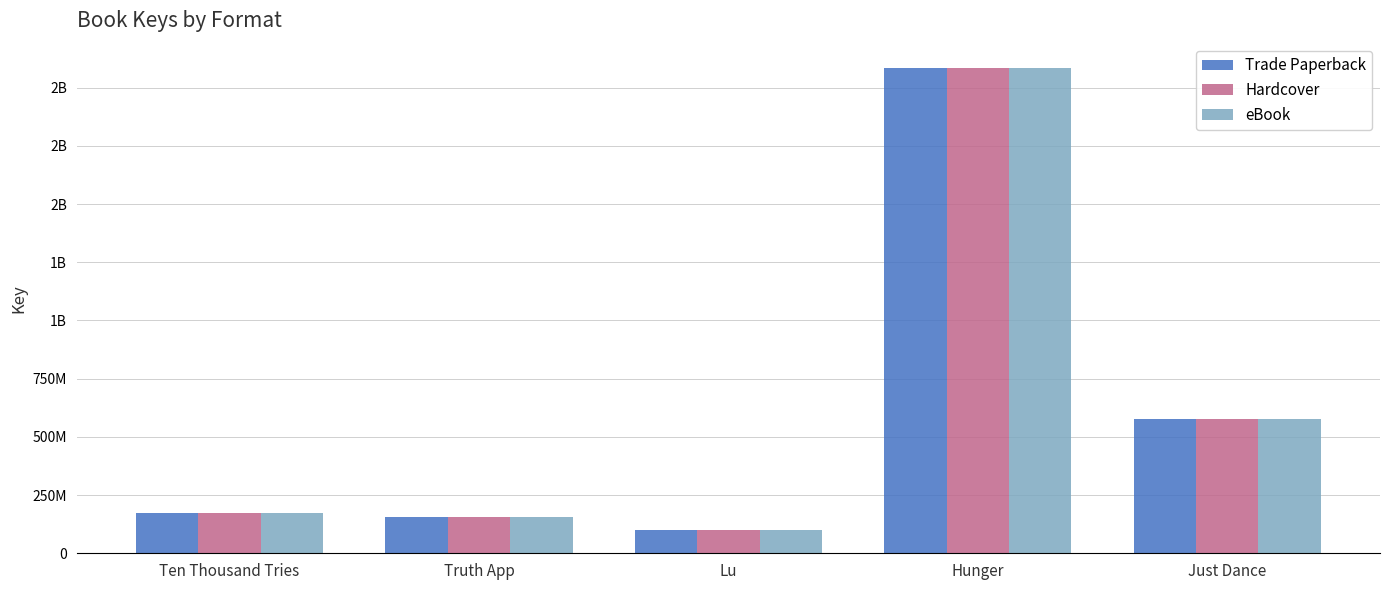

Does the chart contain stacked bars?

No